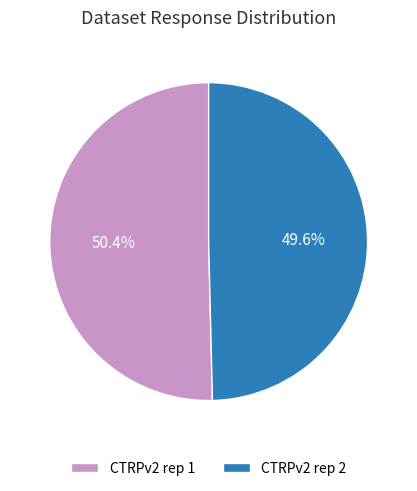

The CTRPv2 rep 1 slice represents 21% of the pie. True or false?

False